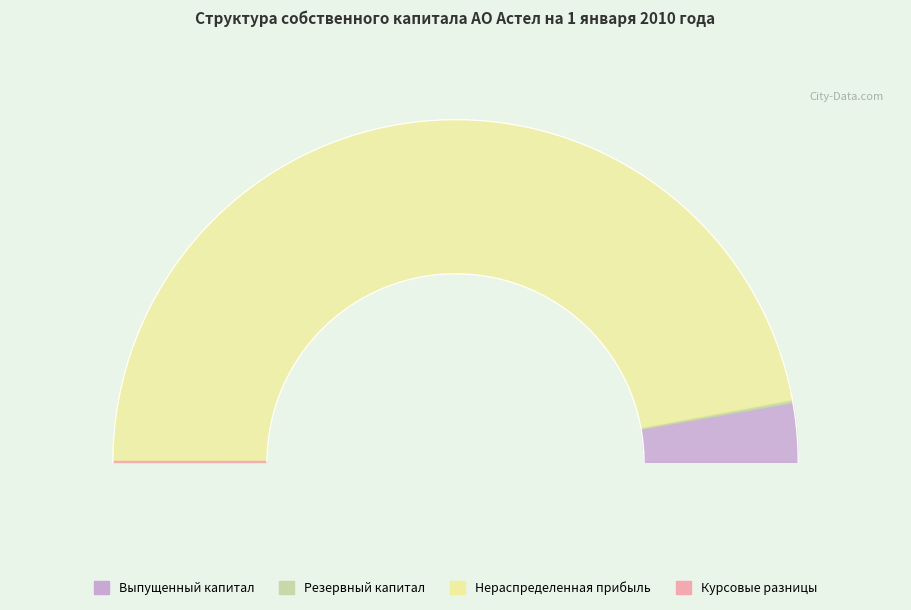

Count the number of slices in the pie.

4